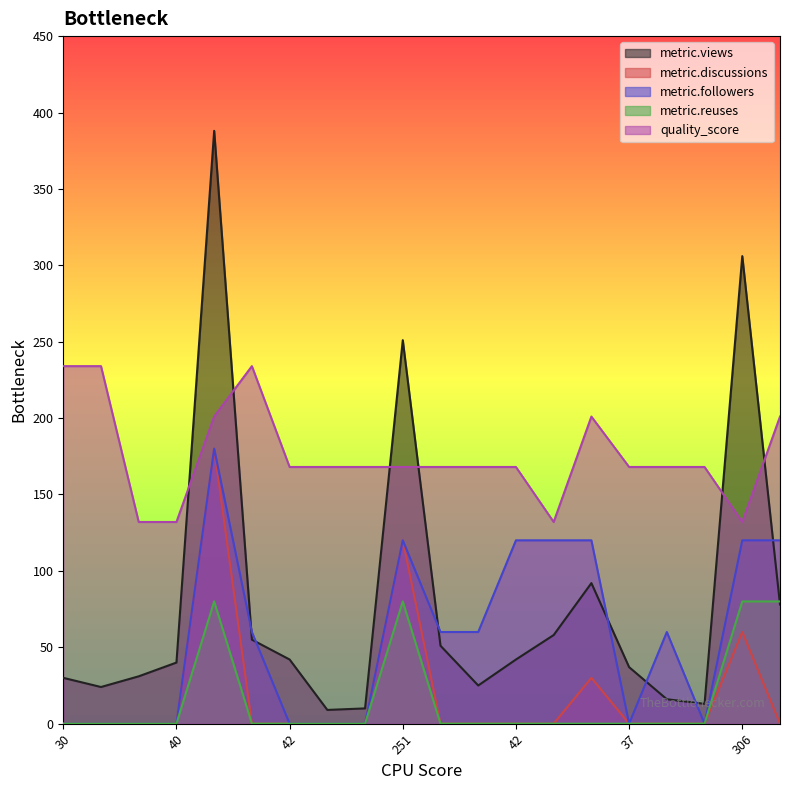

True or false: metric.reuses and metric.followers cross at least once.

False